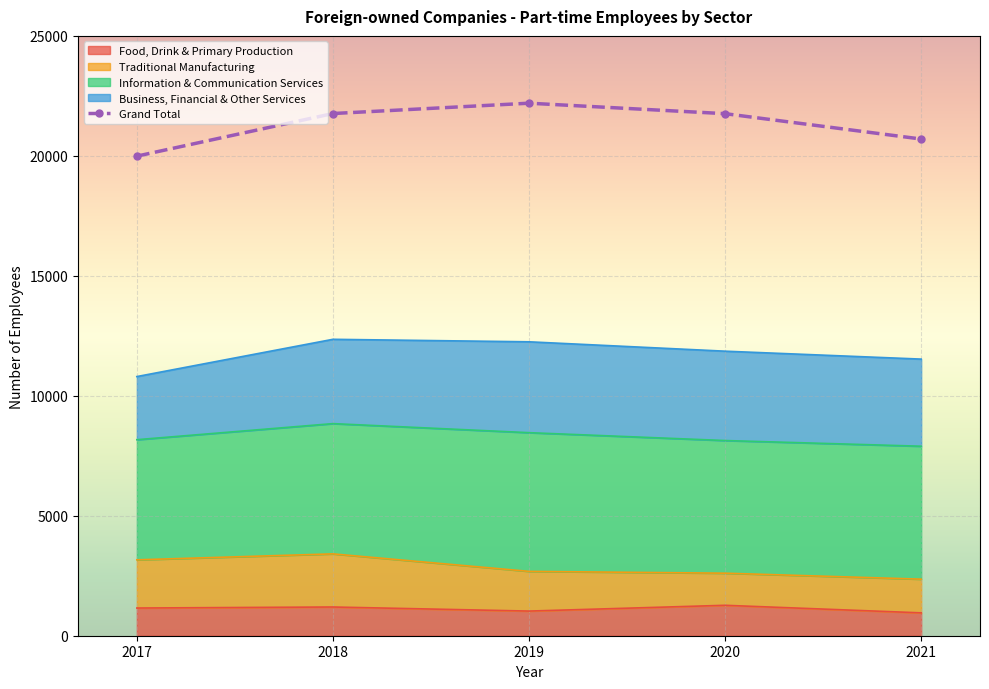

How many data points in Grand Total are less than 21758?

2